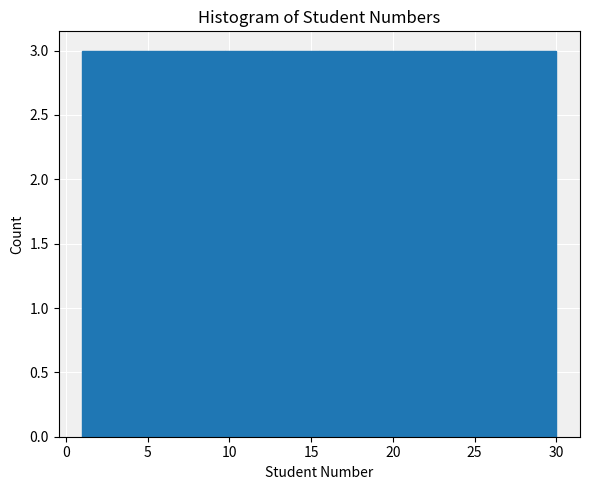

Reading left to right, transcribe this chart: for each bar, give the range it covers on the x-axis and its height. Neither the bar edges nor the heights are printed on the chart, so give them approximately, as read against the axes.

1.0 to 3.9: 3
3.9 to 6.8: 3
6.8 to 9.7: 3
9.7 to 12.6: 3
12.6 to 15.5: 3
15.5 to 18.4: 3
18.4 to 21.3: 3
21.3 to 24.2: 3
24.2 to 27.1: 3
27.1 to 30.0: 3